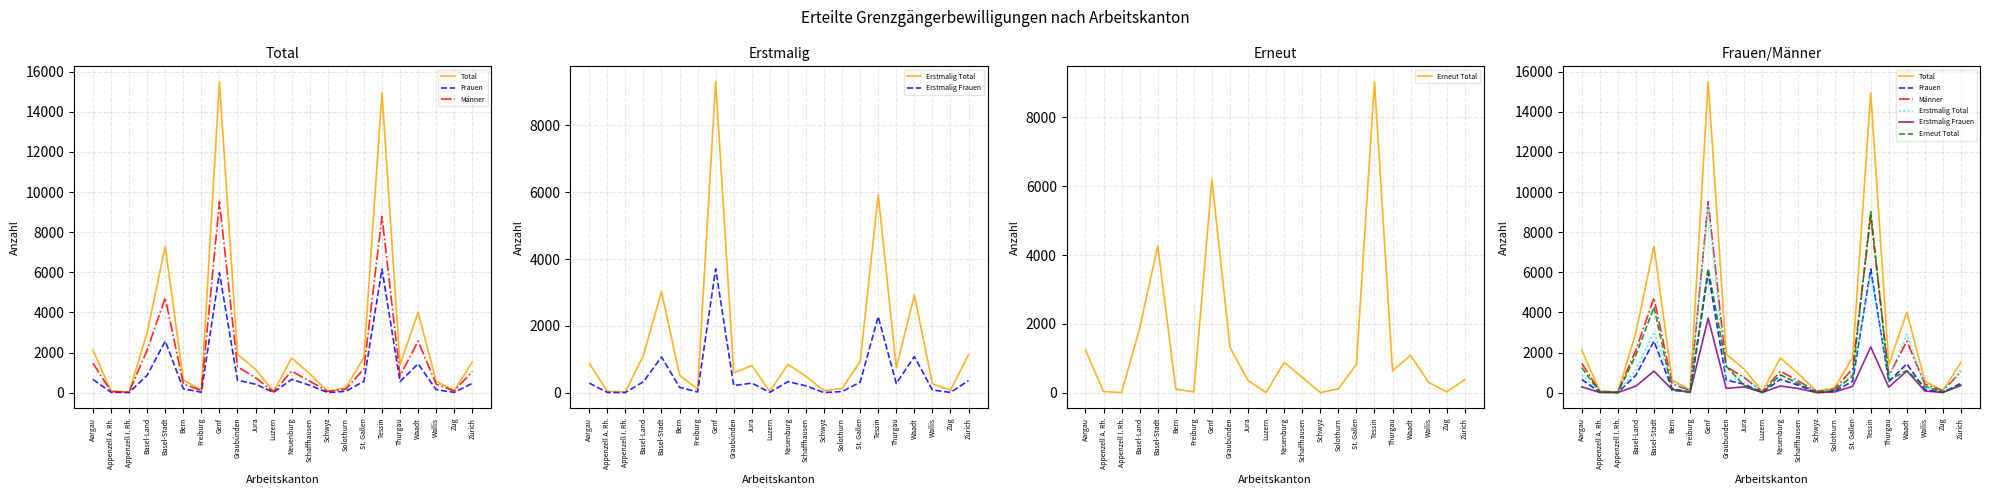

Is the value of Frauen at Appenzell I. Rh. greater than the value of Männer at Zug?

No